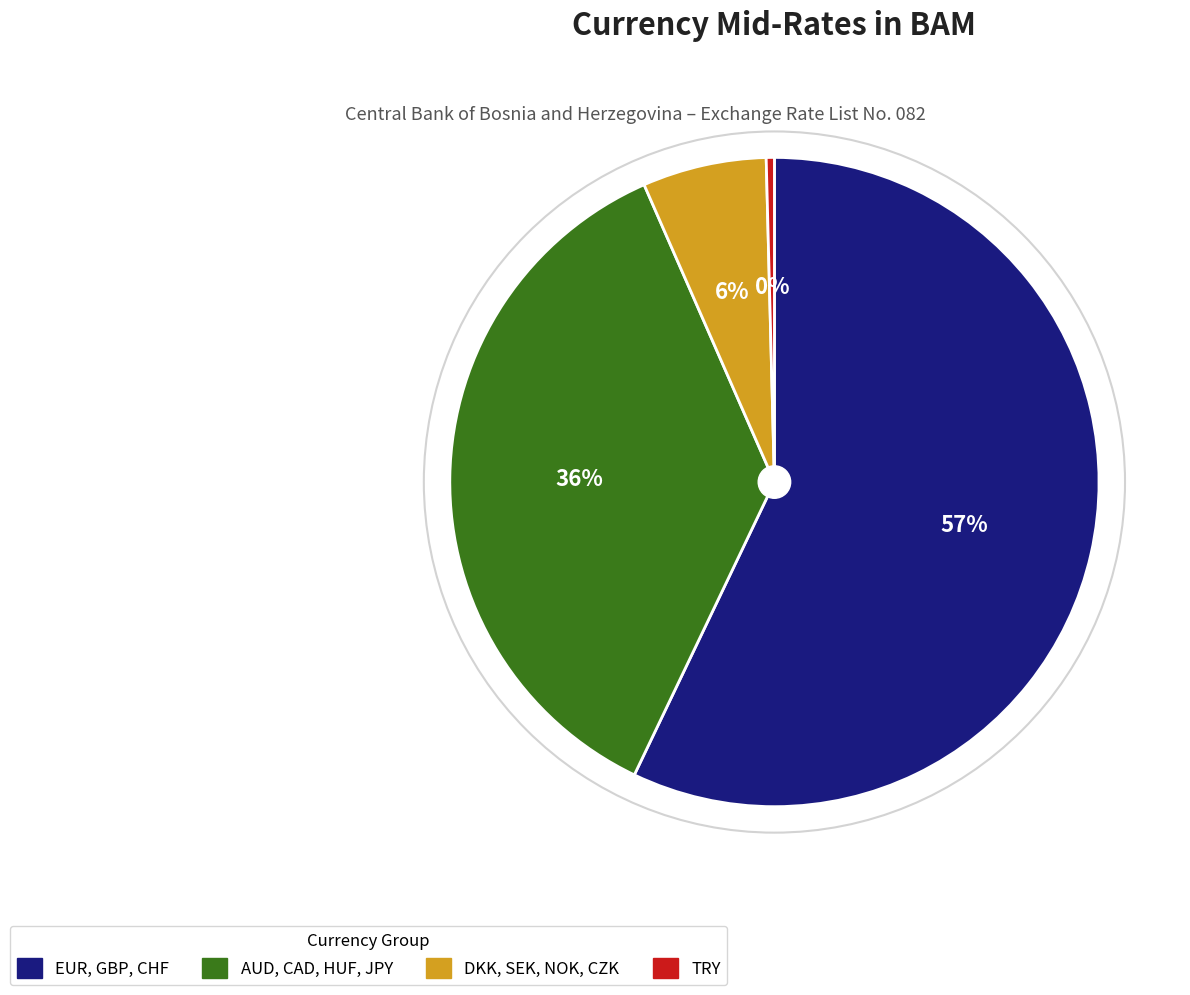

The EUR, GBP, CHF slice represents 52% of the pie. True or false?

False